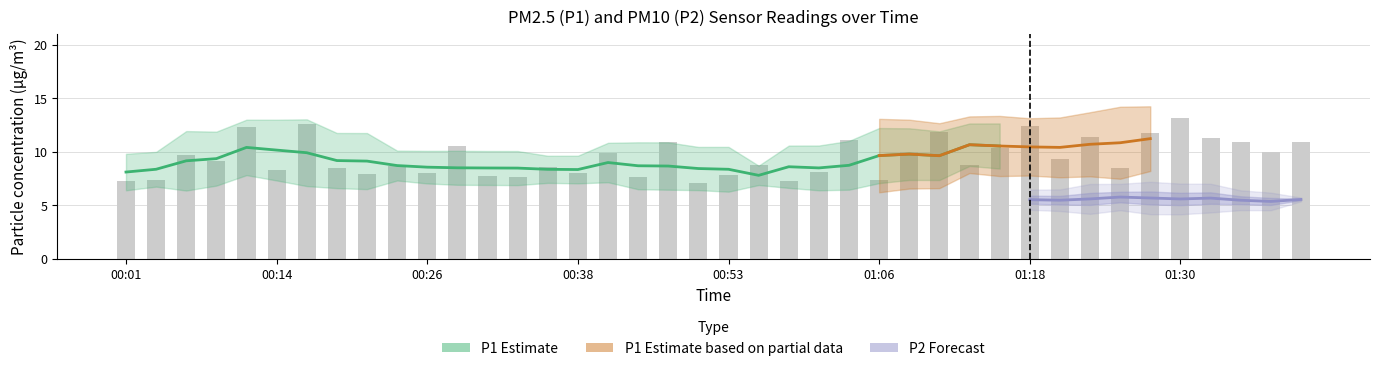

The value at 01:03 is 17.0. True or false?

False